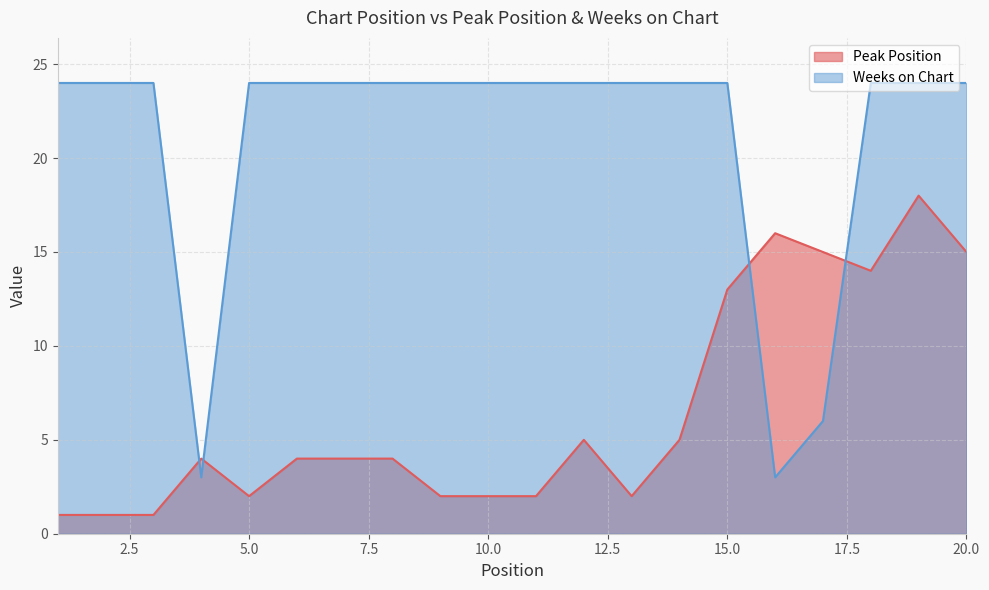

List the series in order of their overall mean, highest first.

Weeks on Chart, Peak Position